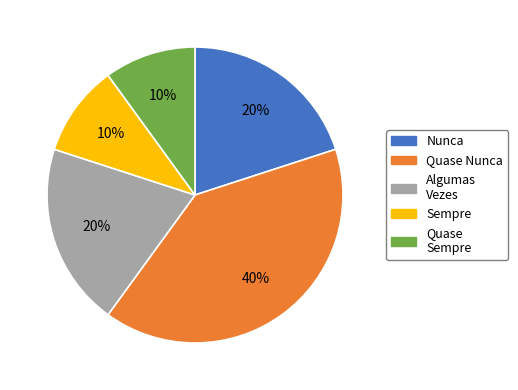

How many slices are in this pie chart?

5